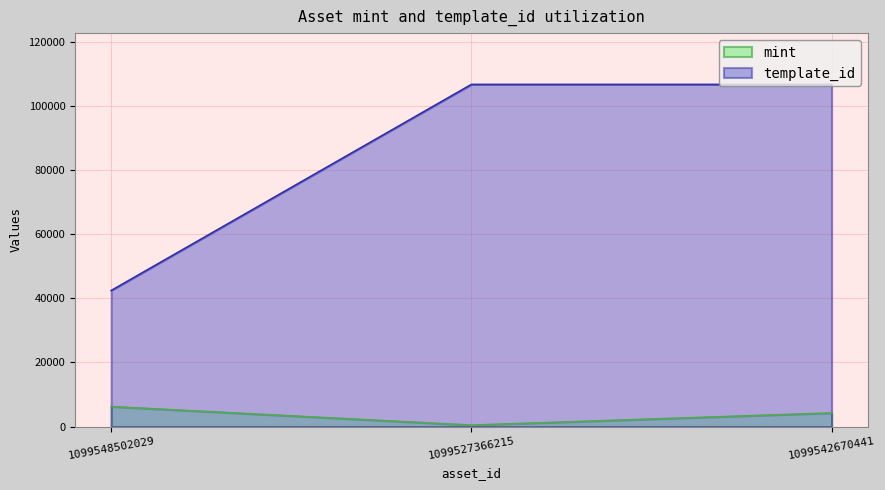

Reading left to right, extract all data points from this chart.

mint: 1099548502029=6243	1099527366215=465	1099542670441=4266
template_id: 1099548502029=42420	1099527366215=106640	1099542670441=106640